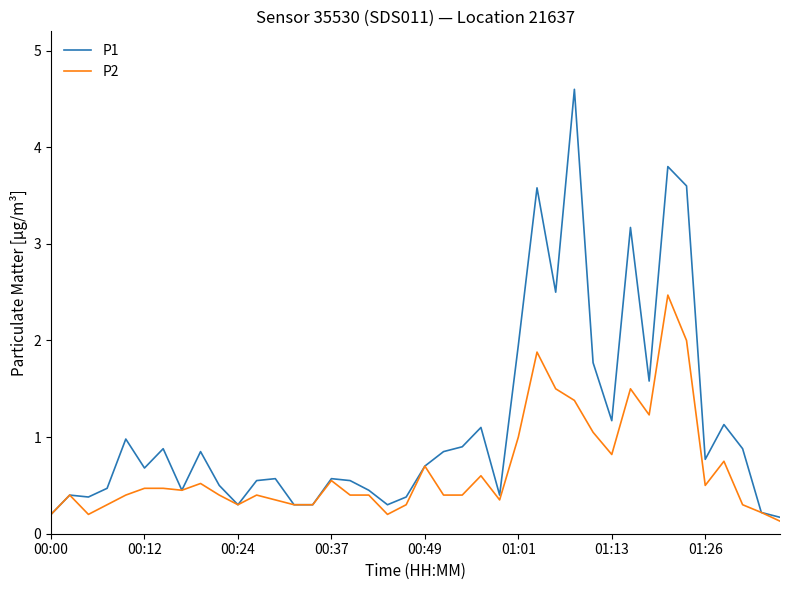

Which series has the widest spread of values?

P1